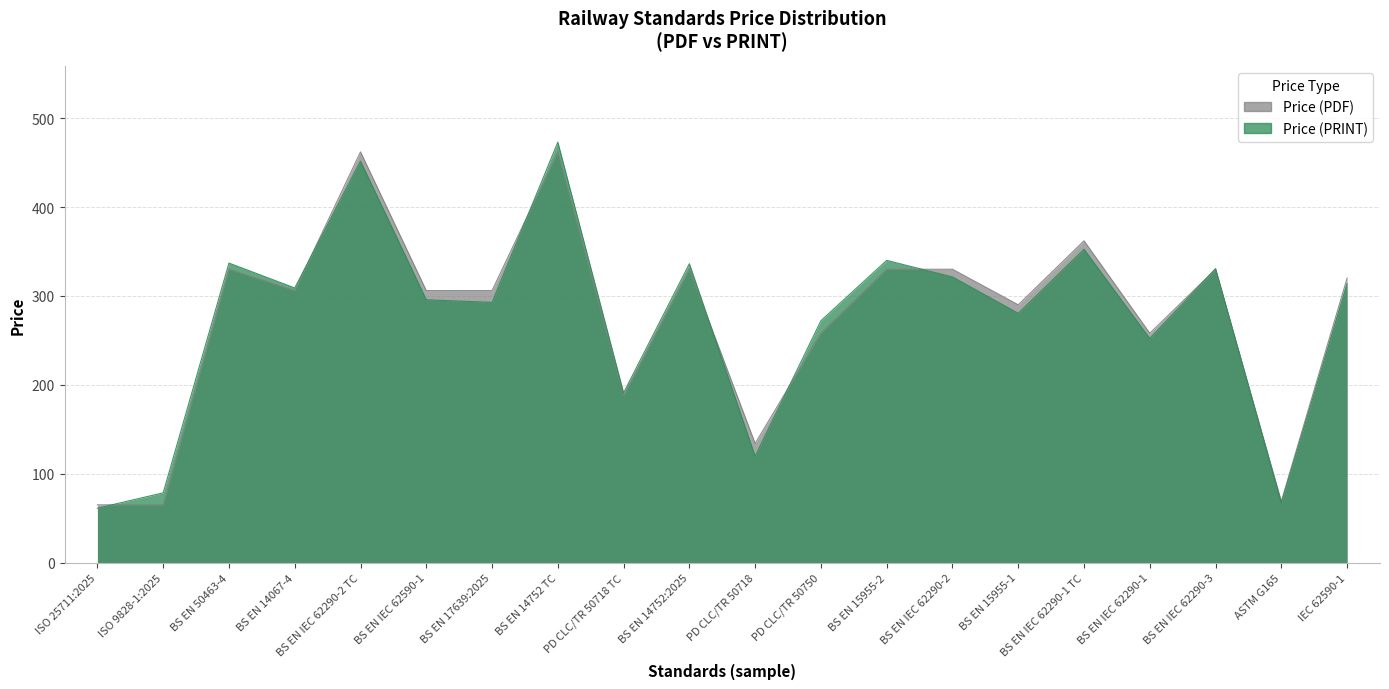

What are all the series names shown in the legend?

Price (PDF), Price (PRINT)